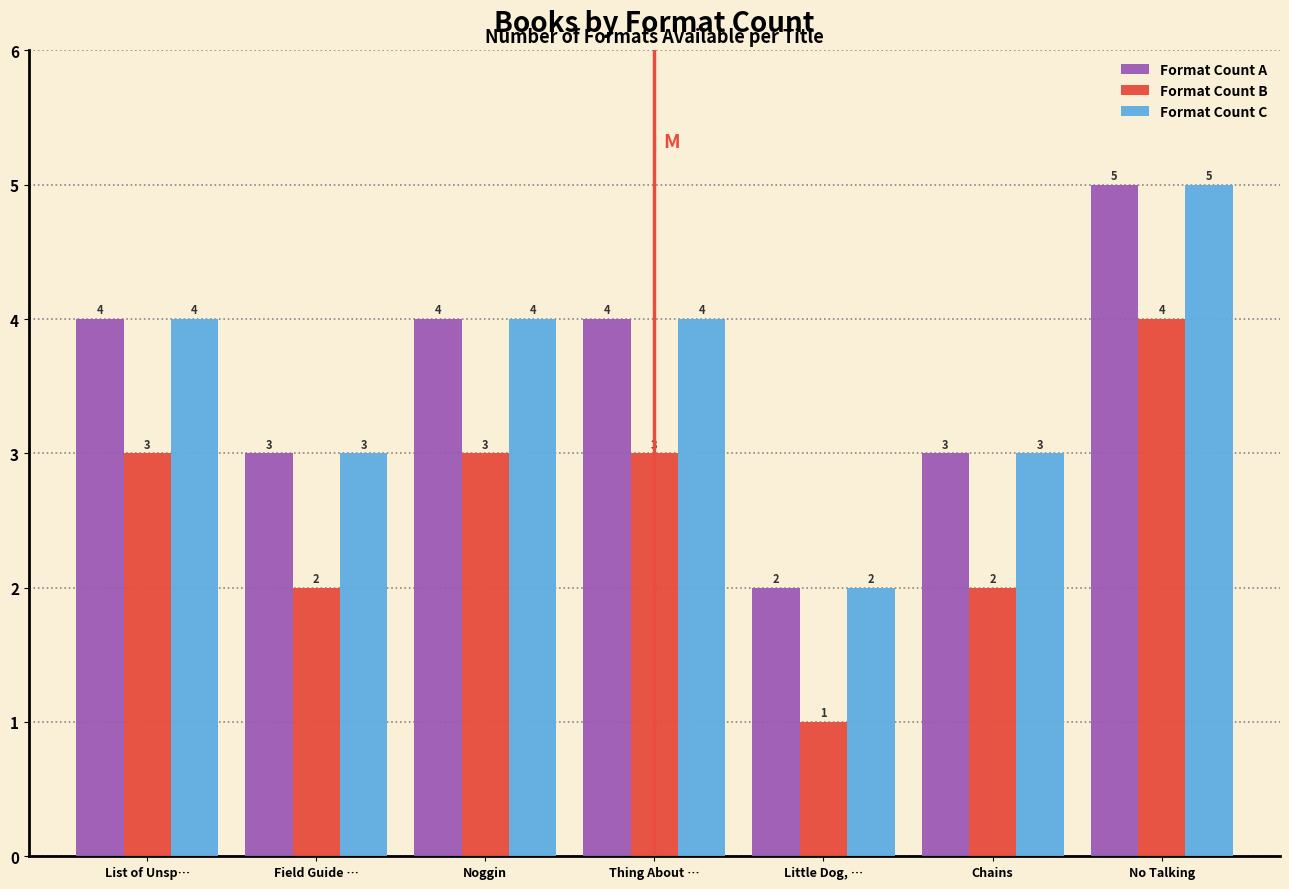

Reading left to right, transcribe all the data shown in this chart.

Format Count A: List of Unsp…=4	Field Guide …=3	Noggin=4	Thing About …=4	Little Dog, …=2	Chains=3	No Talking=5
Format Count B: List of Unsp…=3	Field Guide …=2	Noggin=3	Thing About …=3	Little Dog, …=1	Chains=2	No Talking=4
Format Count C: List of Unsp…=4	Field Guide …=3	Noggin=4	Thing About …=4	Little Dog, …=2	Chains=3	No Talking=5